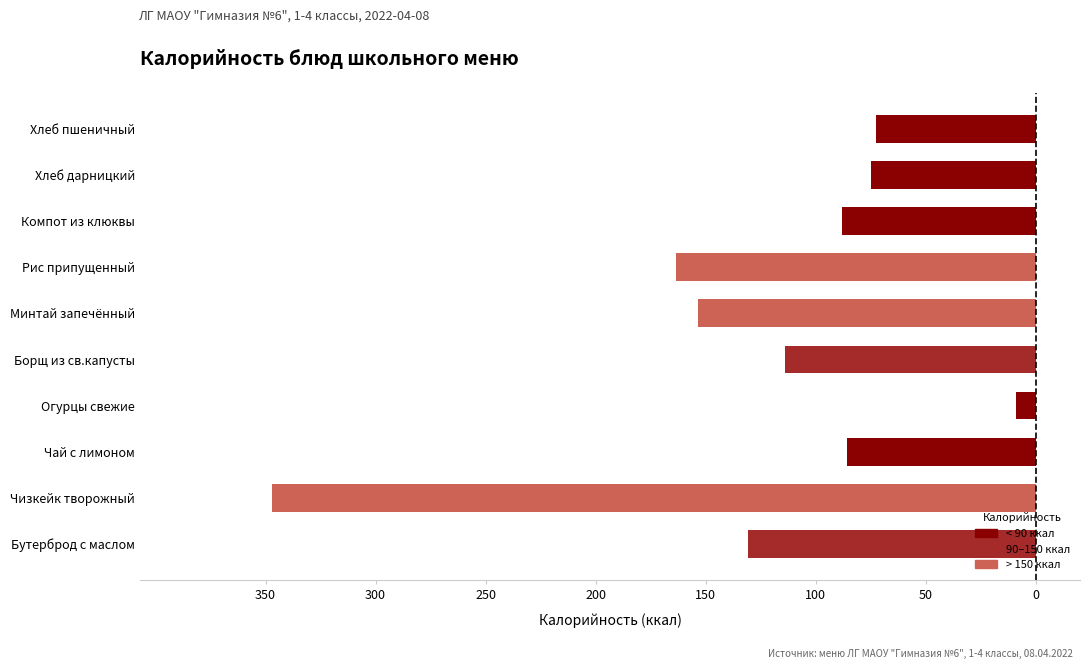

Does the chart contain any negative values?

Yes